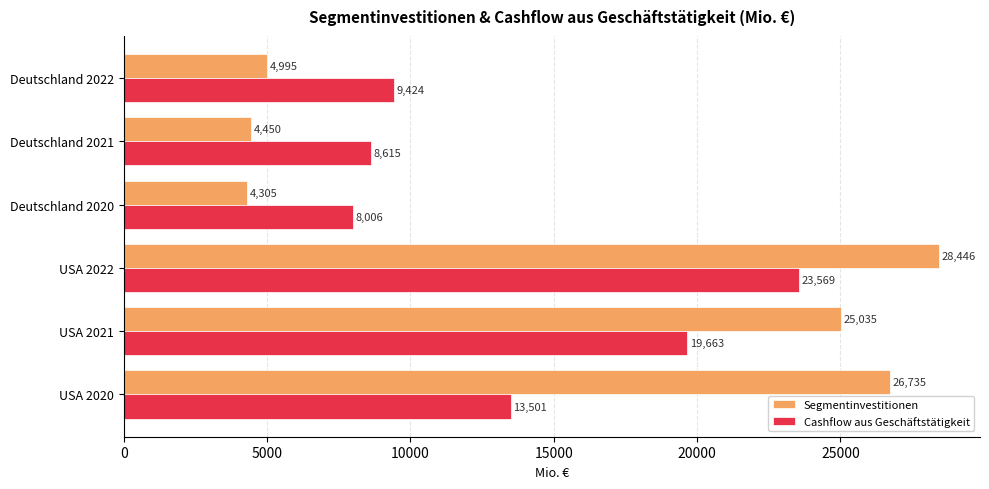

What is the highest value of the Cashflow aus Geschäftstätigkeit series?

23569